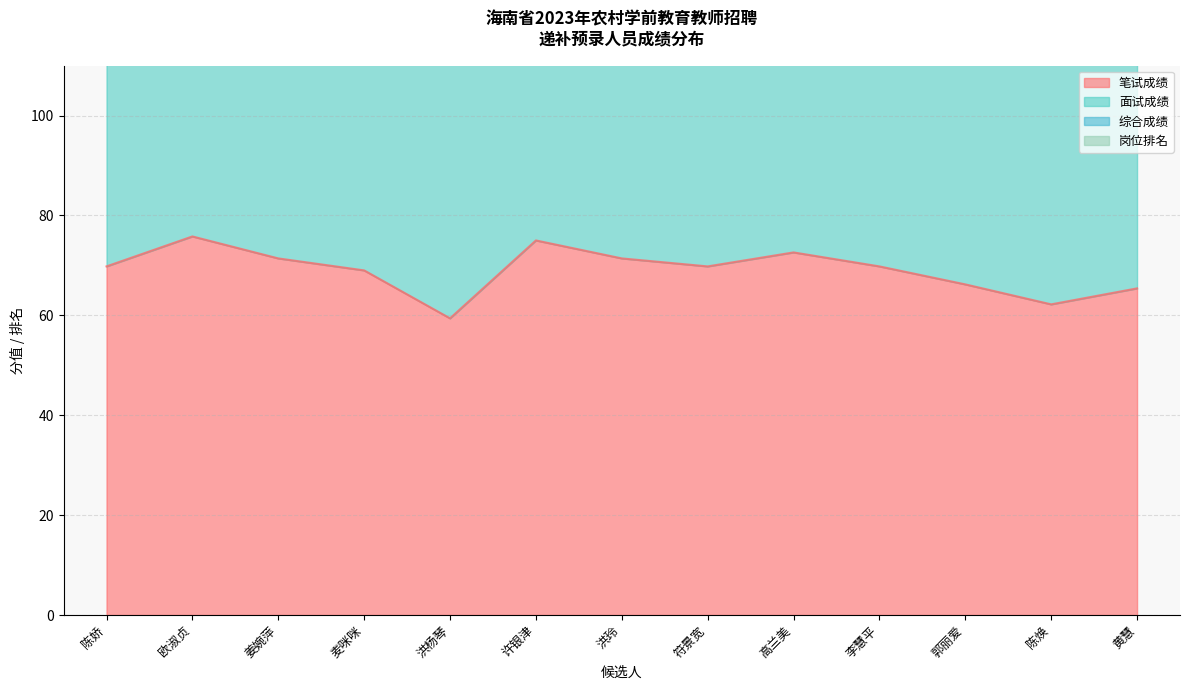

Which series has the largest total across all categories?

综合成绩